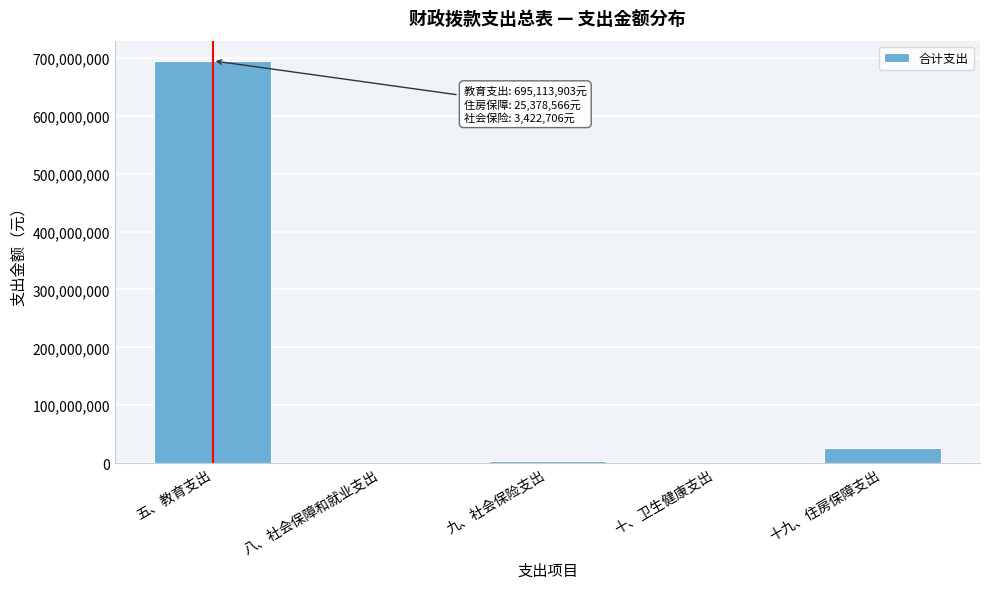

What is the sum of all values?

725005898.8